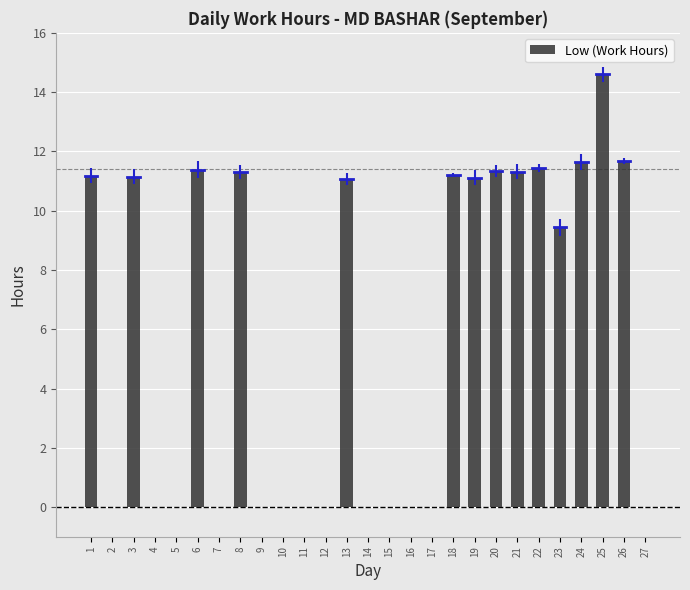

Are the bars grouped side by side (vs. stacked)?

No